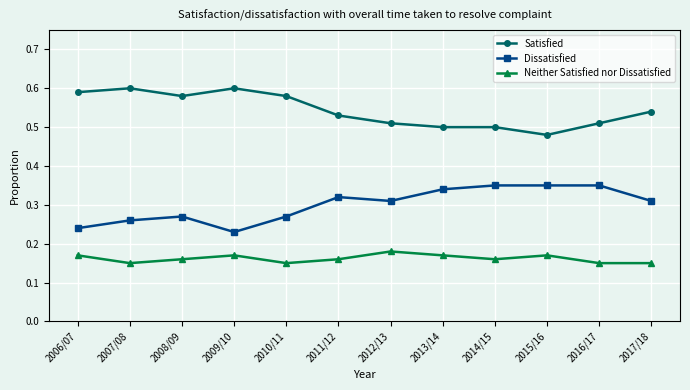

How many lines are shown in the chart?

3